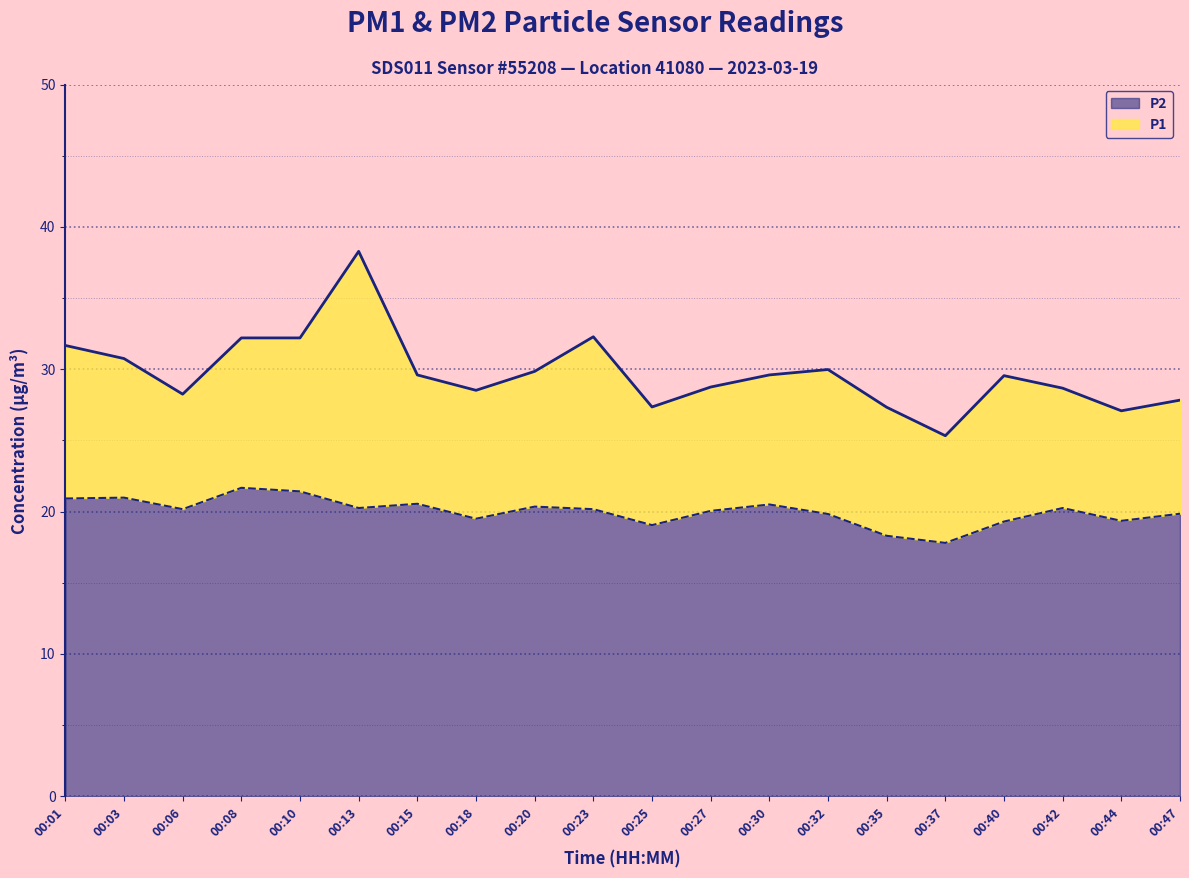

What is the highest value of the P2 series?

21.7